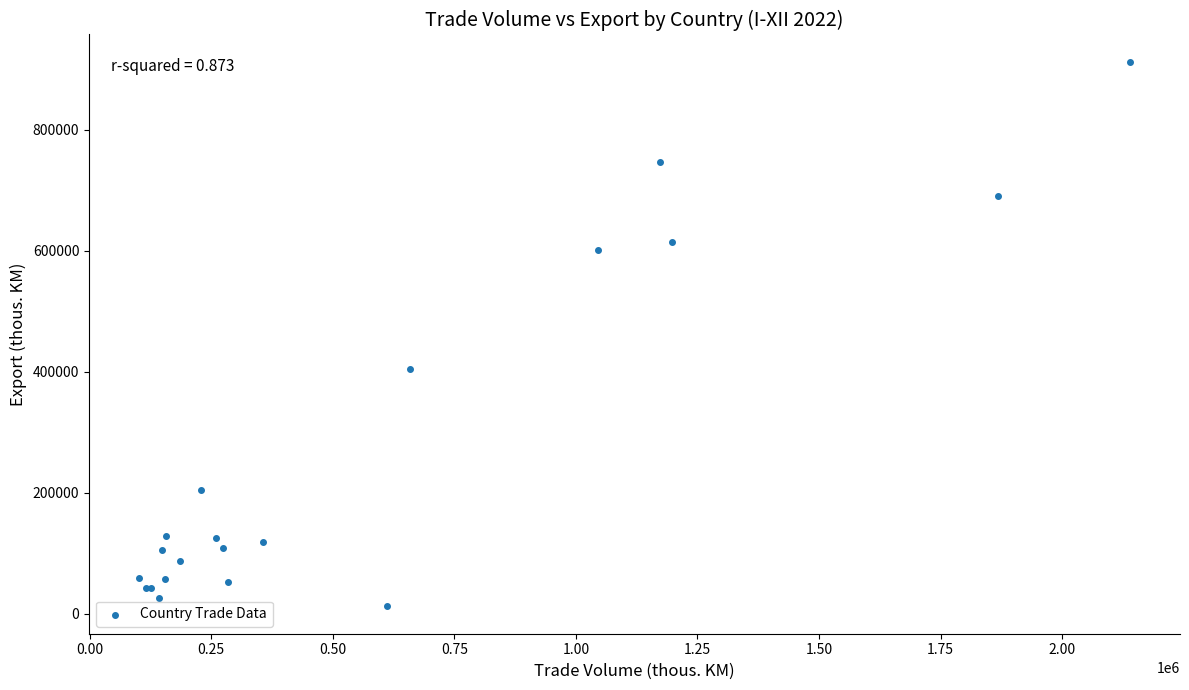

What Y value in the scatter plot is closest to 462385?

404619